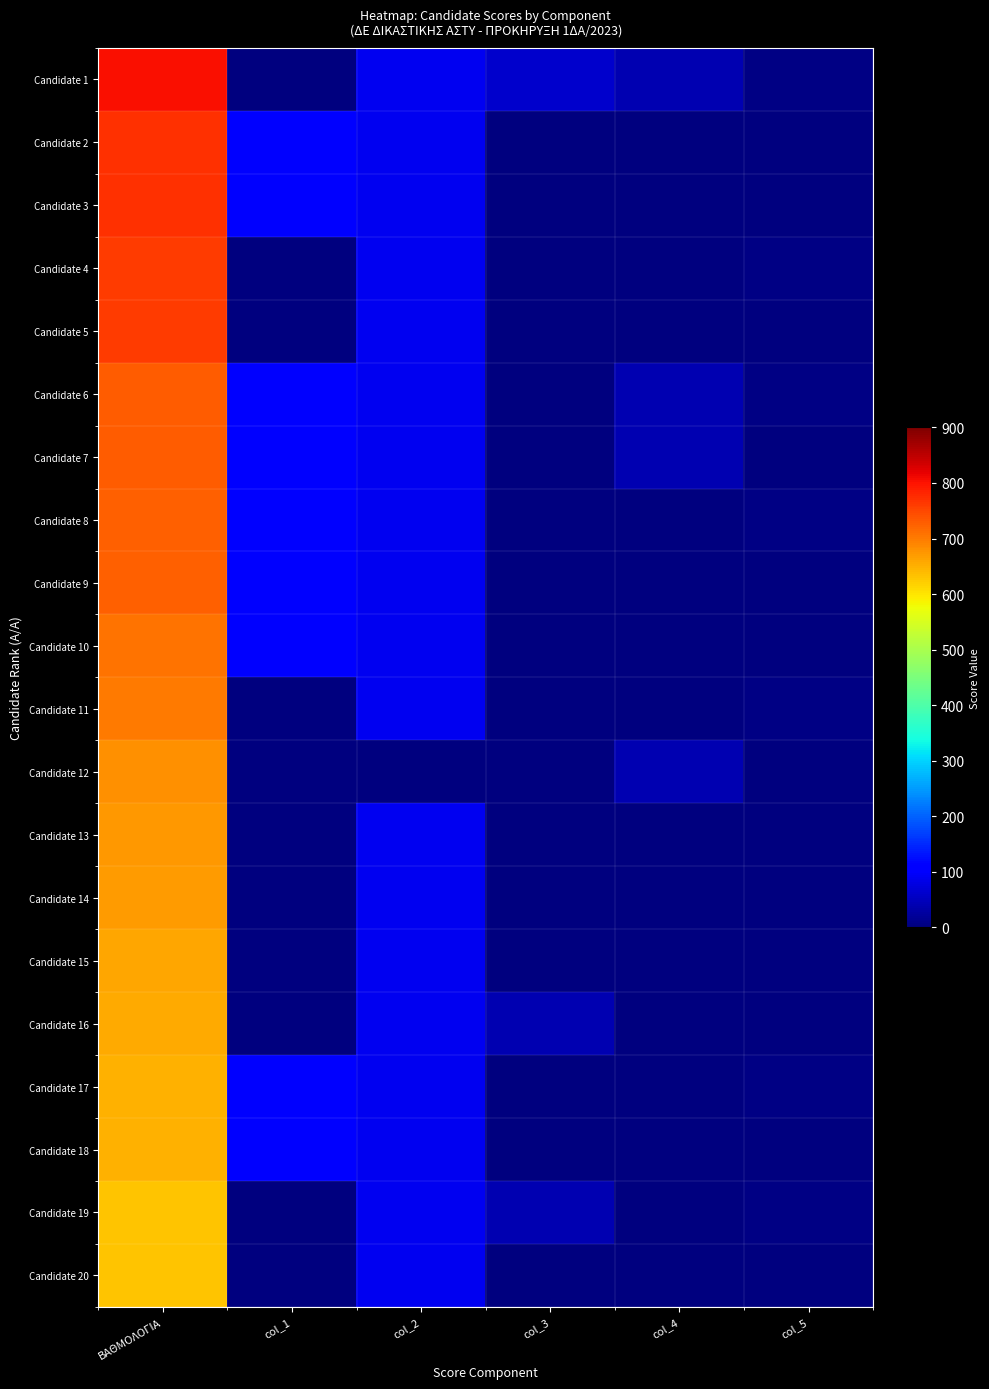

At how many categories does at least one series exceed 125?

1